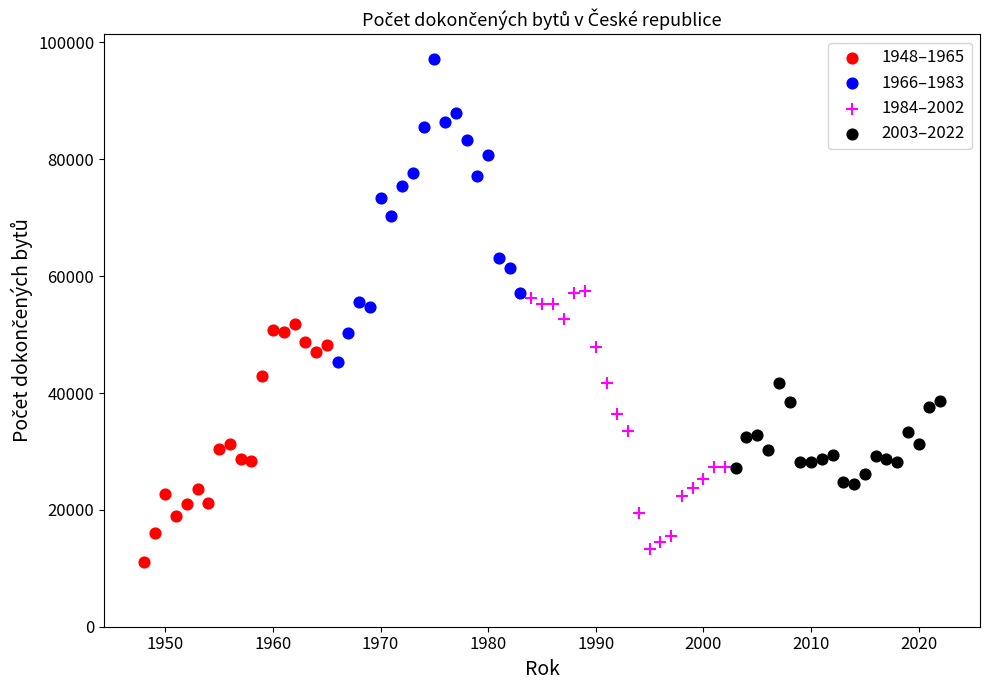

Which series contains the highest Y value?

1966–1983